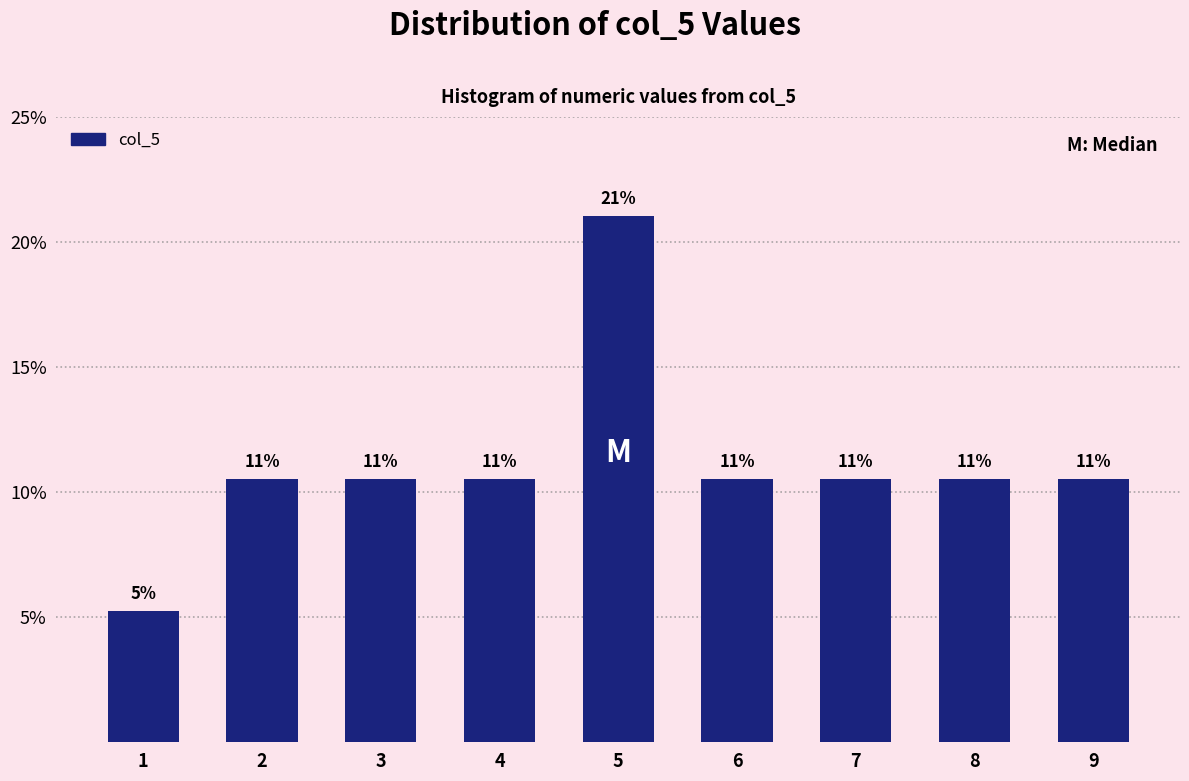

Does the chart contain any negative values?

No